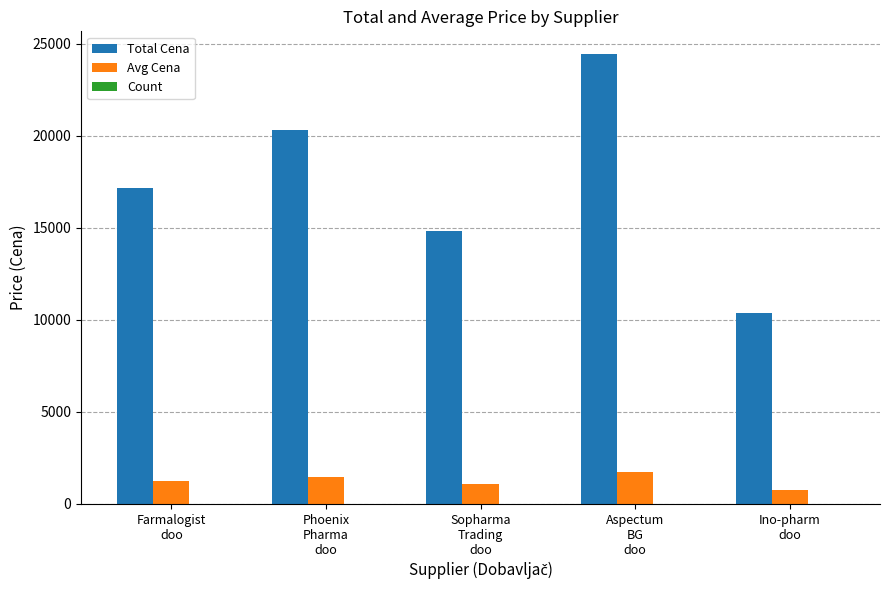

What is the highest value of the Avg Cena series?

1746.8